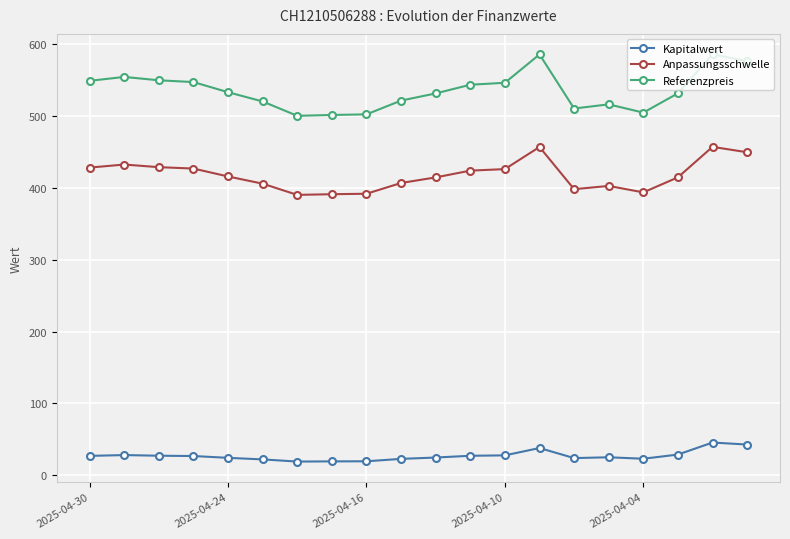

What is the smallest value displayed?

18.9